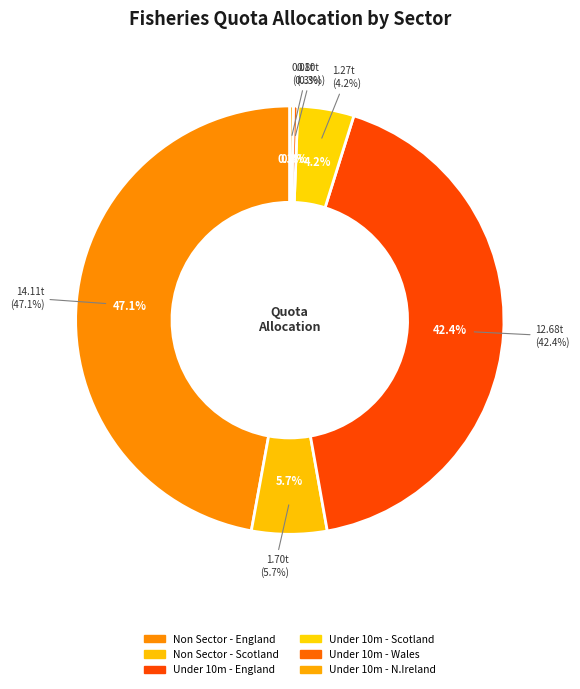

Is there a majority slice in this chart?

No